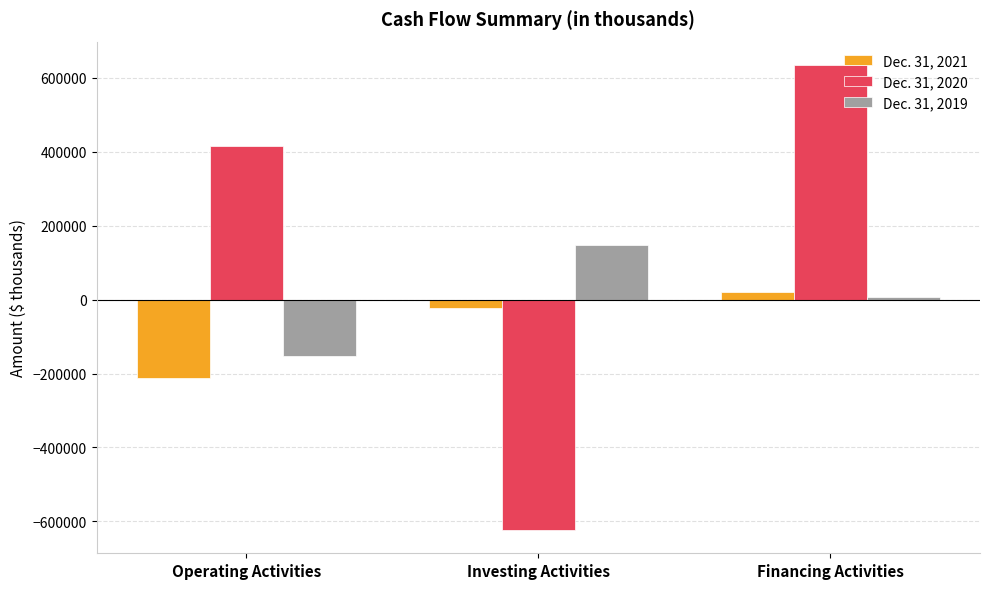

What position from the right is Investing Activities?

2